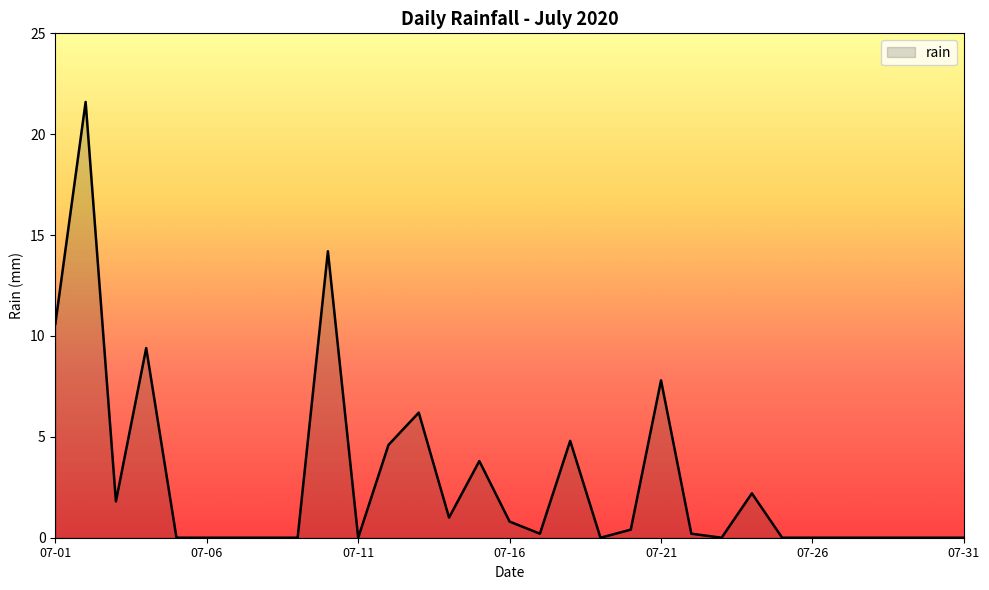

What is the greatest value displayed?

21.6